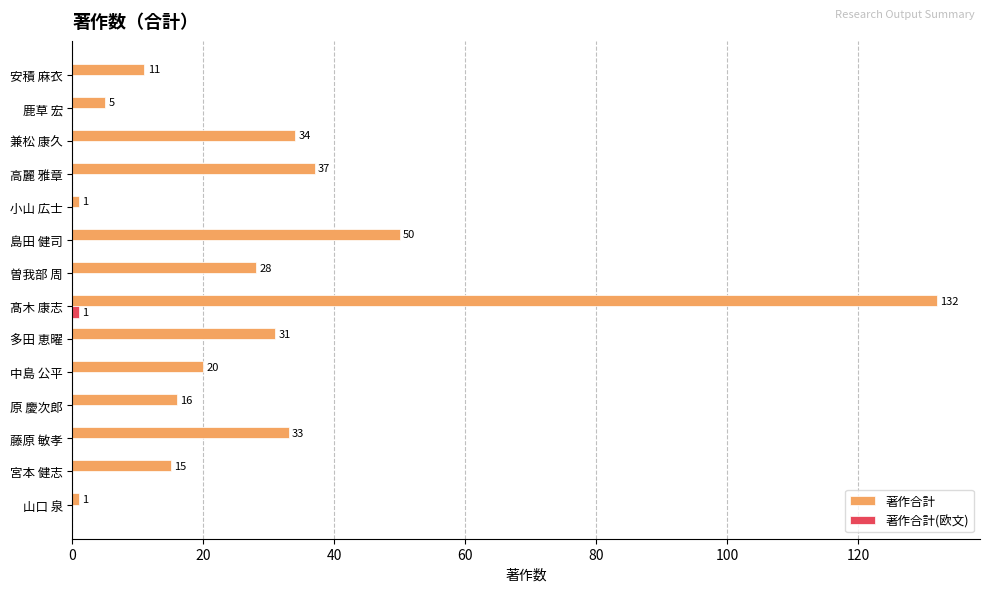

What is the total value across all series at 島田 健司?

50